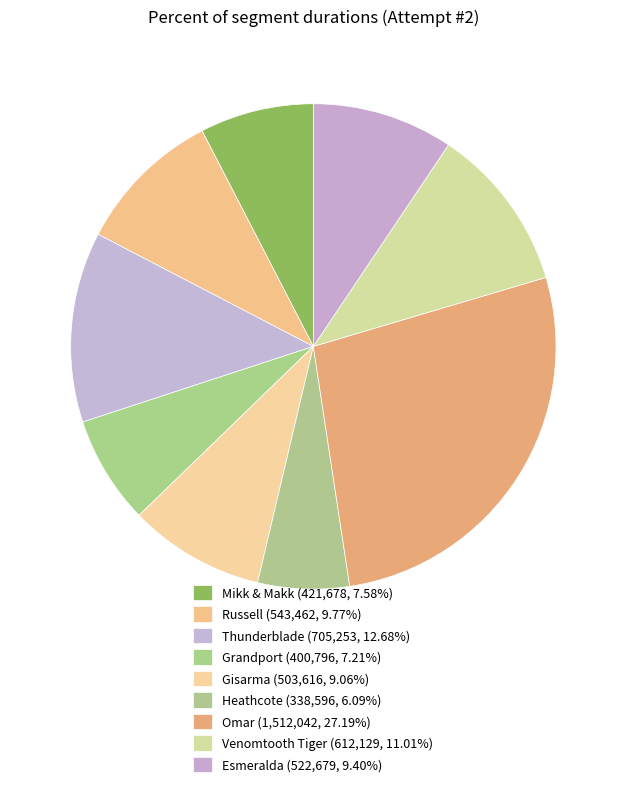

To the nearest percent, what percentage of the pie is Thunderblade?

13%